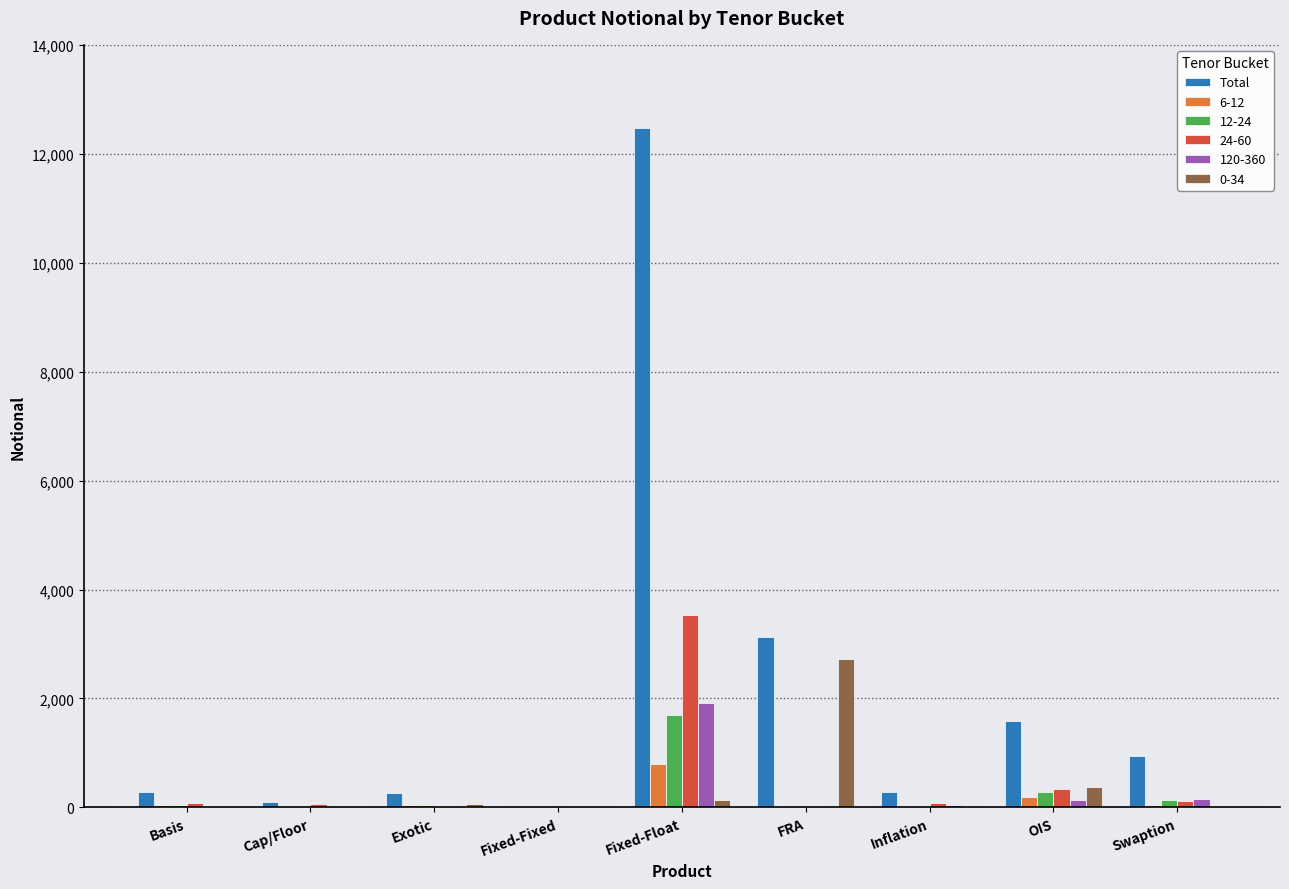

At which category does the chart reach its peak across all series?

Fixed-Float